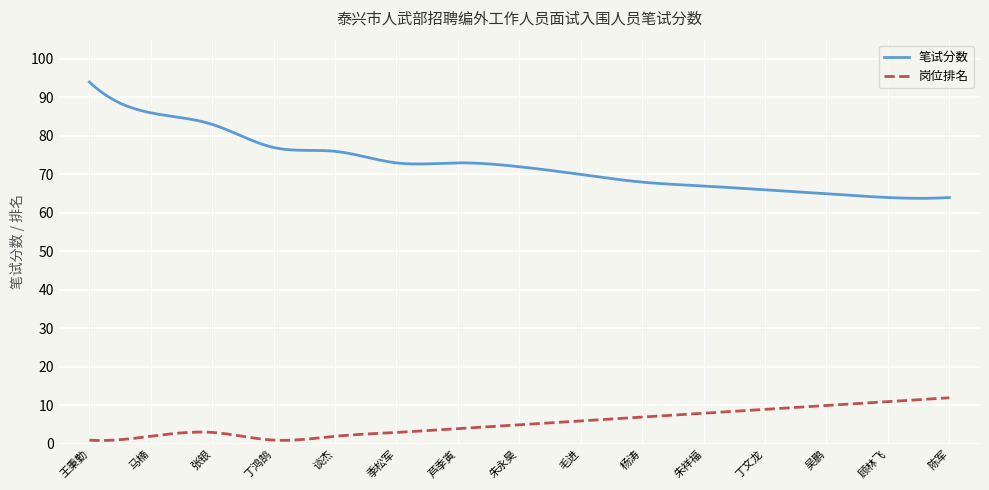

Which series has the widest spread of values?

笔试分数